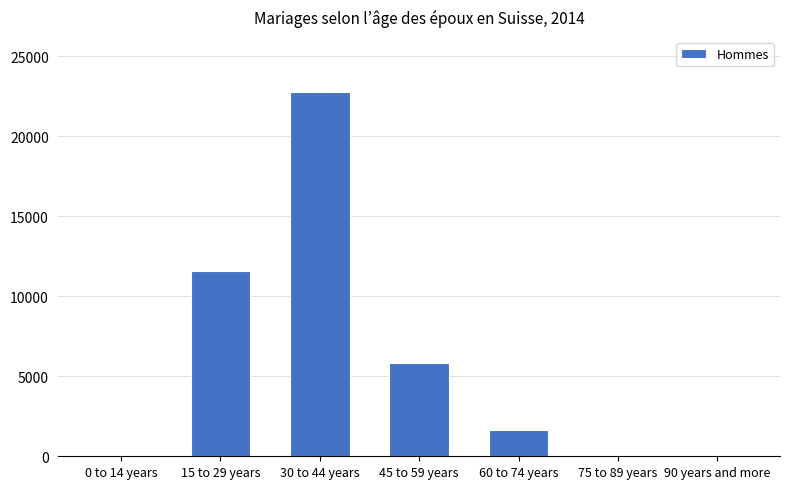

Where is the data nearest to the value 11389?

15 to 29 years